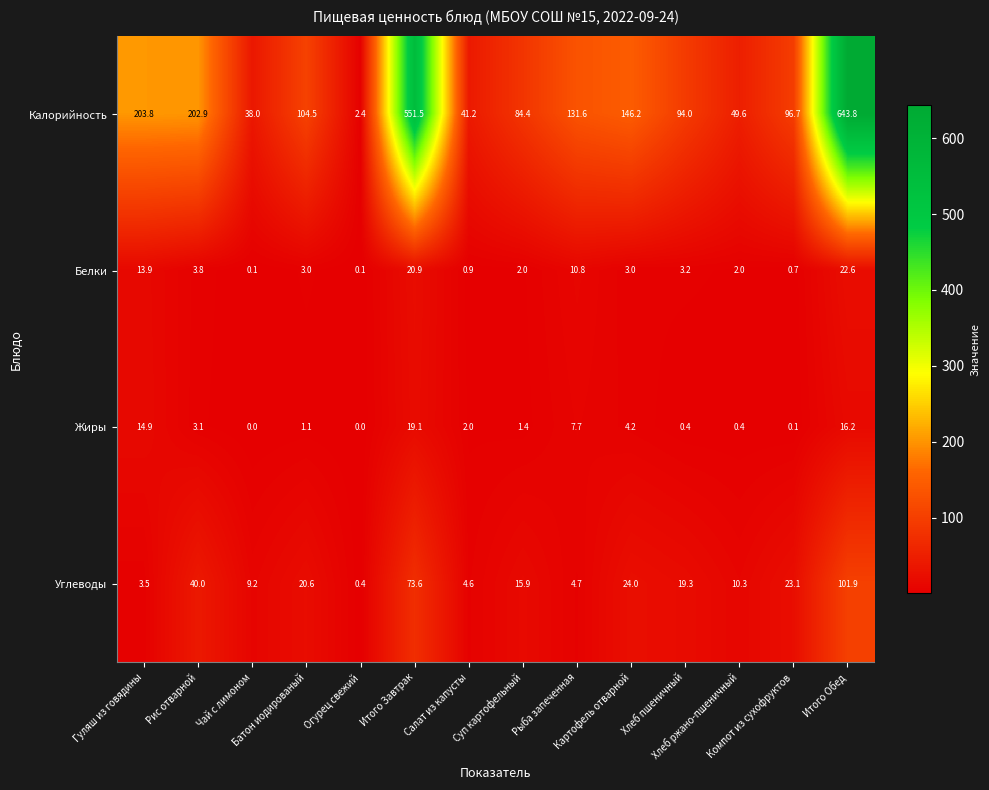

What is the sum of all Углеводы values?

351.1